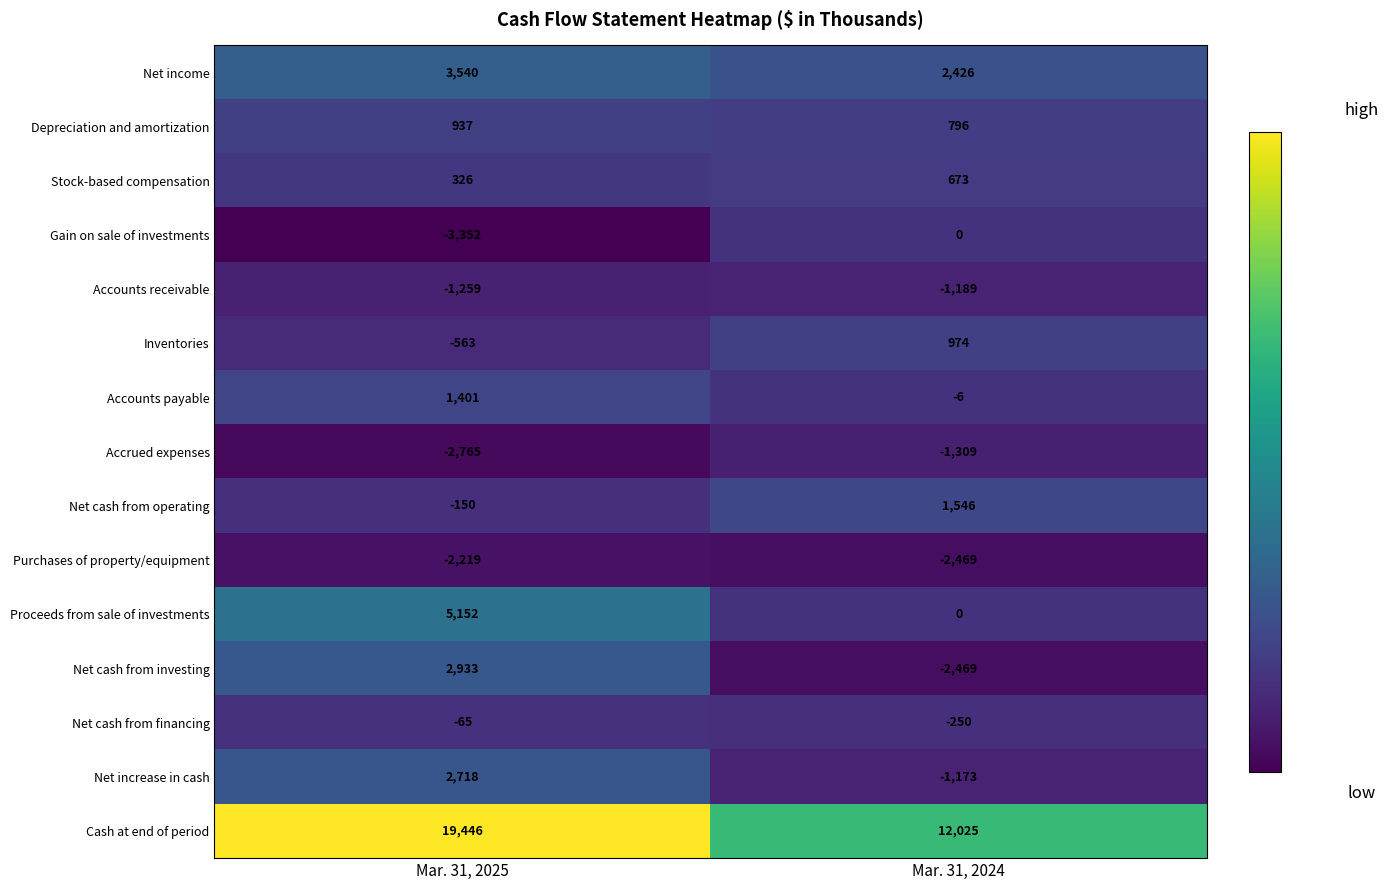

Which series has the largest range (max minus min)?

Cash at end of period